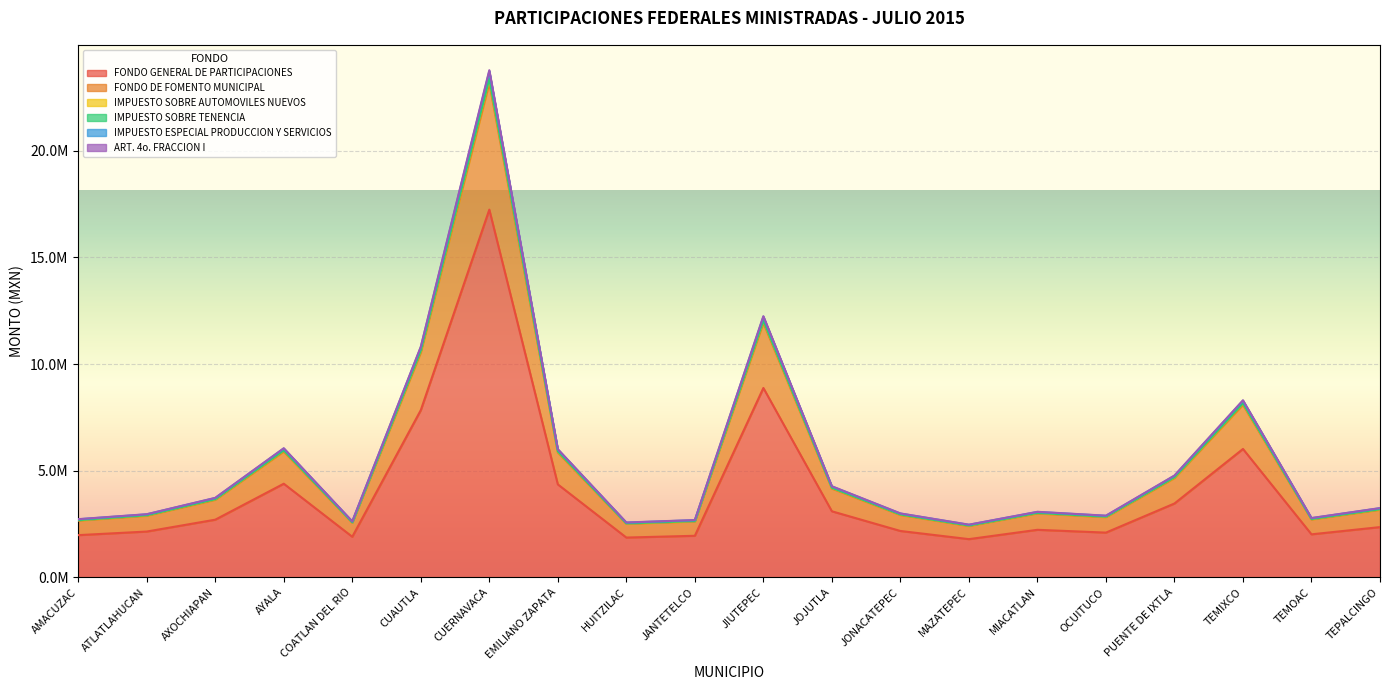

List the labels in order of IMPUESTO SOBRE TENENCIA value, largest first.

CUERNAVACA, JIUTEPEC, CUAUTLA, TEMIXCO, AYALA, EMILIANO ZAPATA, PUENTE DE IXTLA, JOJUTLA, AXOCHIAPAN, TEPALCINGO, MIACATLAN, JONACATEPEC, ATLATLAHUCAN, OCUITUCO, TEMOAC, AMACUZAC, JANTETELCO, COATLAN DEL RIO, HUITZILAC, MAZATEPEC